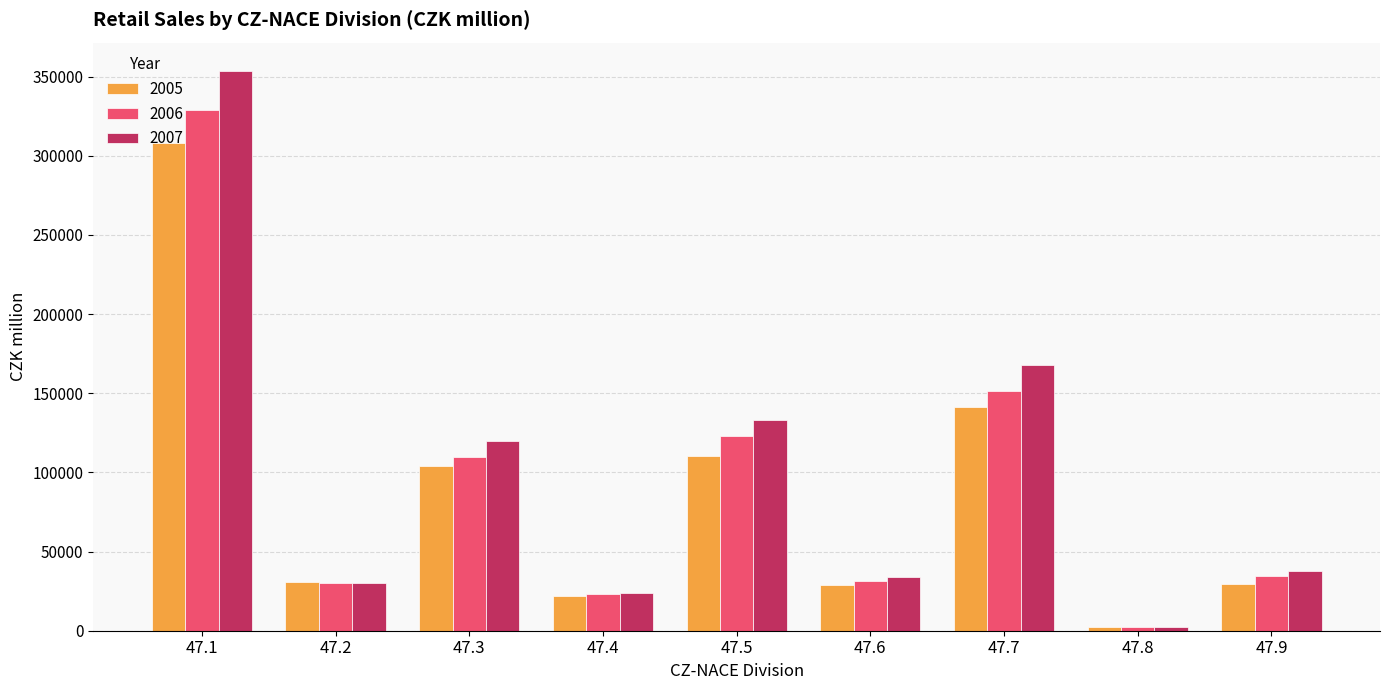

Are the bars horizontal?

No